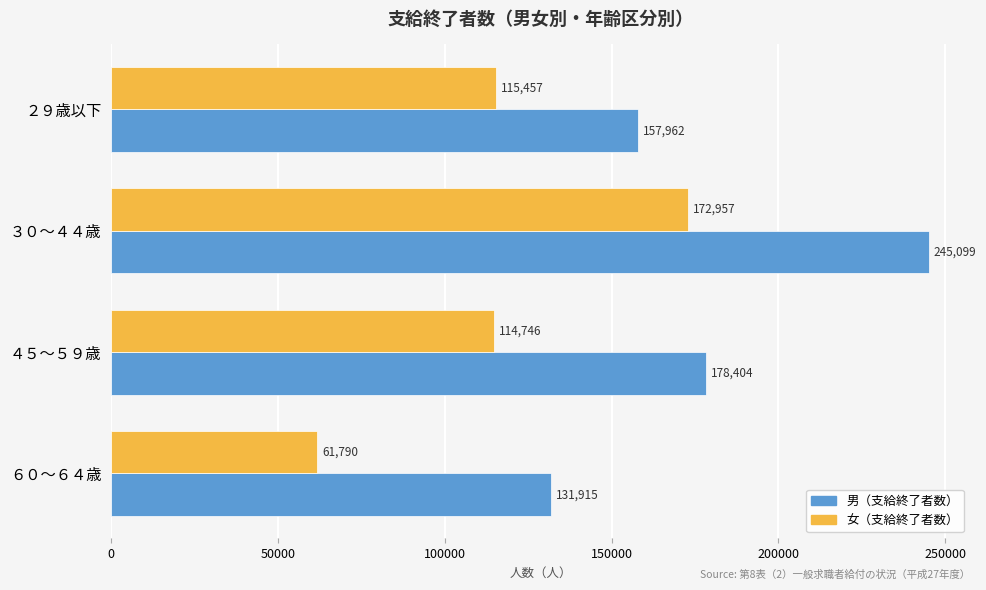

Rank the series by their average value, from lowest to highest.

女（支給終了者数）, 男（支給終了者数）